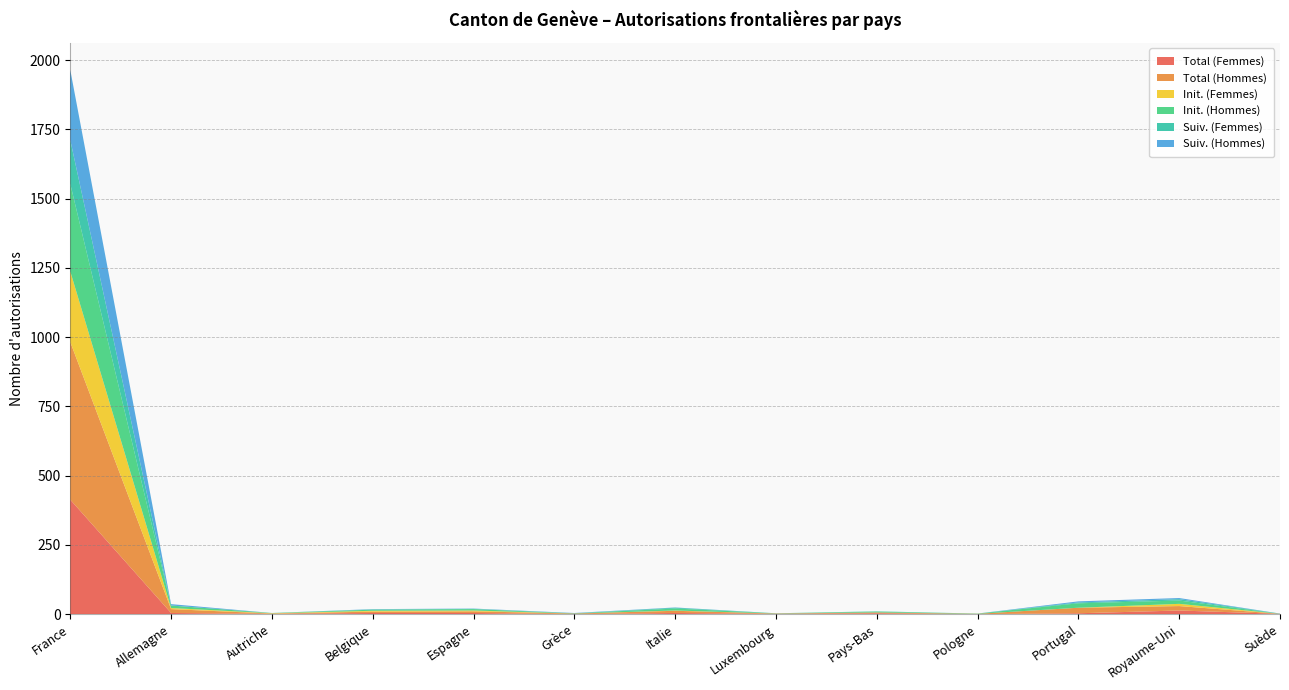

Reading right to left, extract all data points from this chart.

Total (Femmes): 1	13	3	0	3	1	4	0	4	4	1	4	413
Total (Hommes): 0	16	20	1	3	1	8	2	6	5	1	14	569
Init. (Femmes): 0	8	0	0	0	0	1	0	3	3	1	4	255
Init. (Hommes): 0	12	16	1	3	1	7	1	5	4	1	9	316
Suiv. (Femmes): 1	5	3	0	1	0	3	0	1	1	0	0	158
Suiv. (Hommes): 0	4	4	0	0	0	1	1	1	1	0	5	253